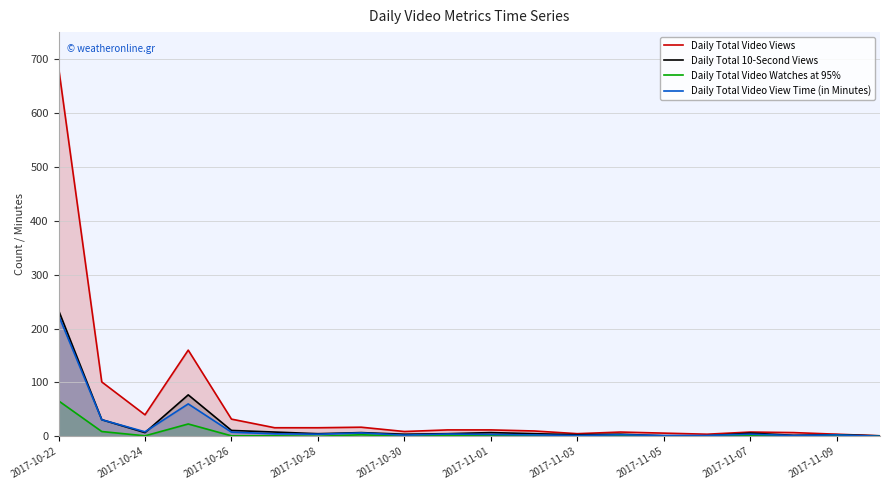

What is the spread (max minus min) of values at 13?

7.0